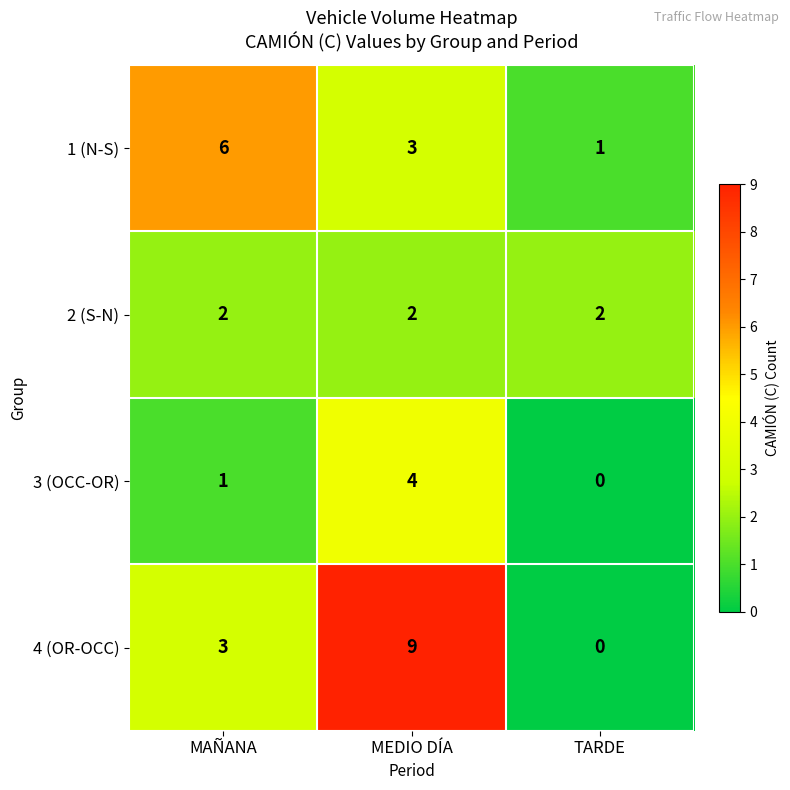

The 4 (OR-OCC) series shows -5 at TARDE. True or false?

False